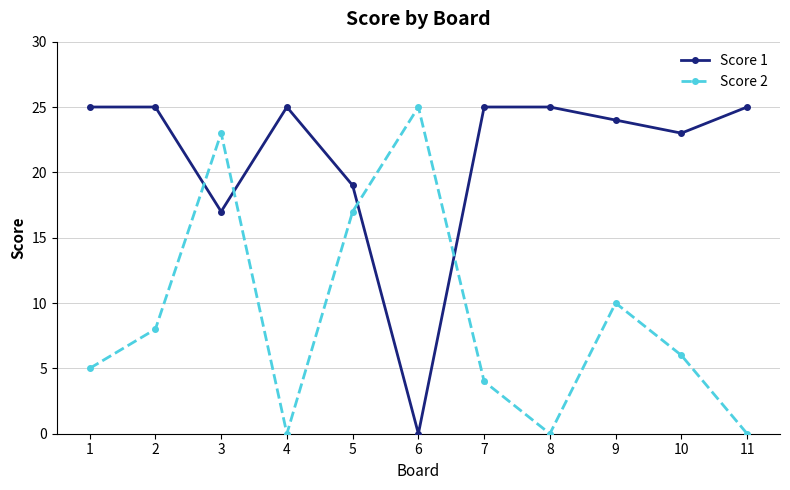

At which category does Score 2 reach its first local valley?

4